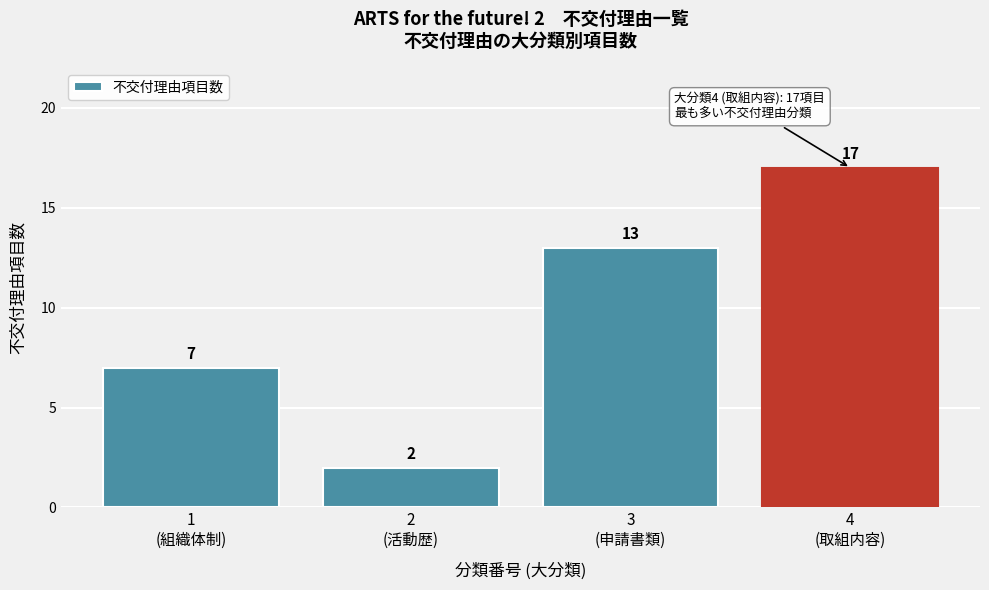

Reading left to right, extract all data points from this chart.

7	2	13	17